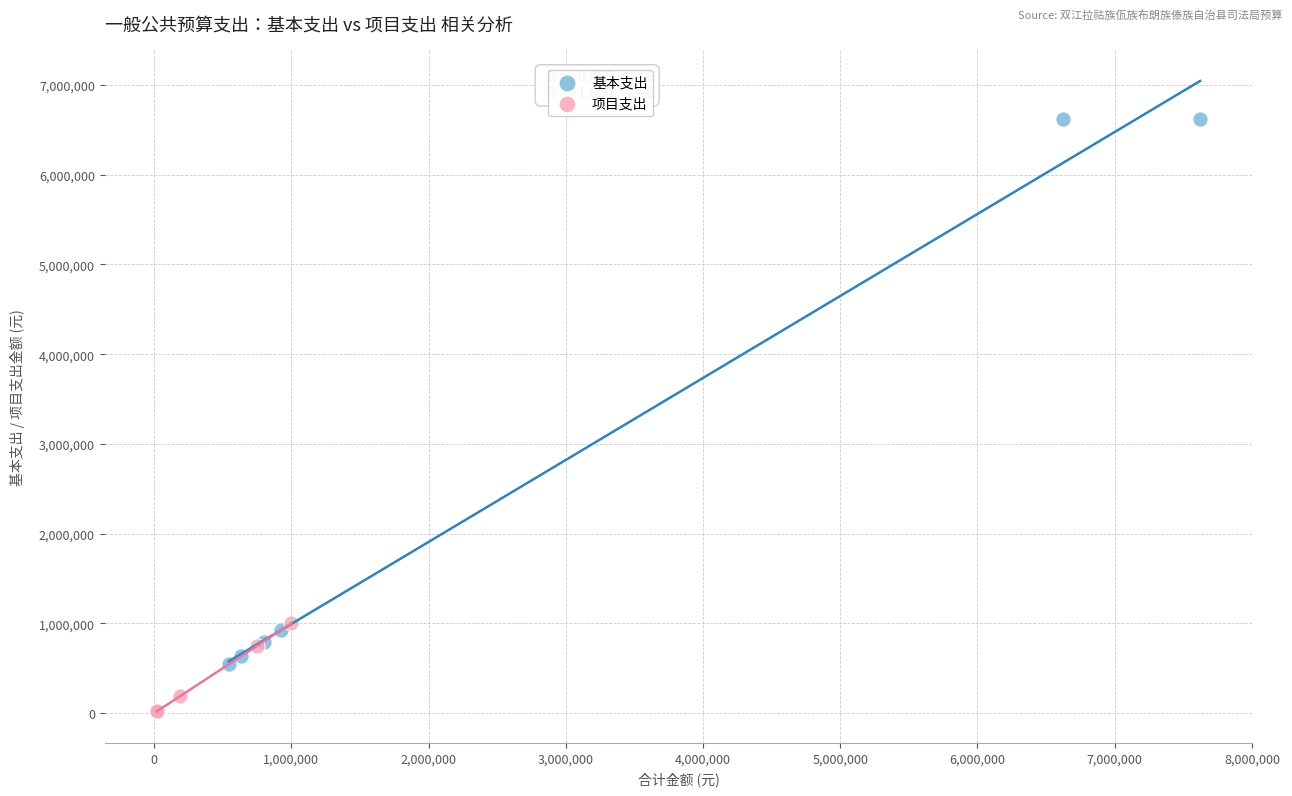

Which series contains the highest Y value?

基本支出